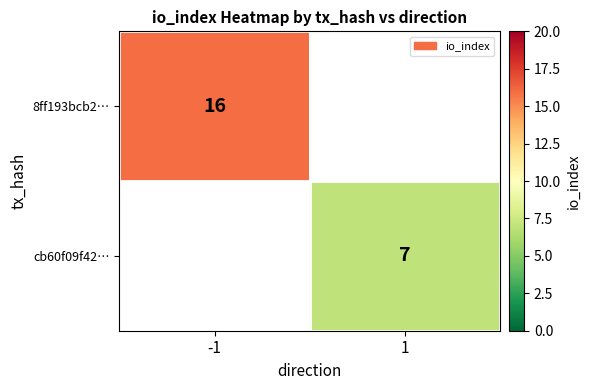

The value of cb60f09f42… at 1 is 7. True or false?

True